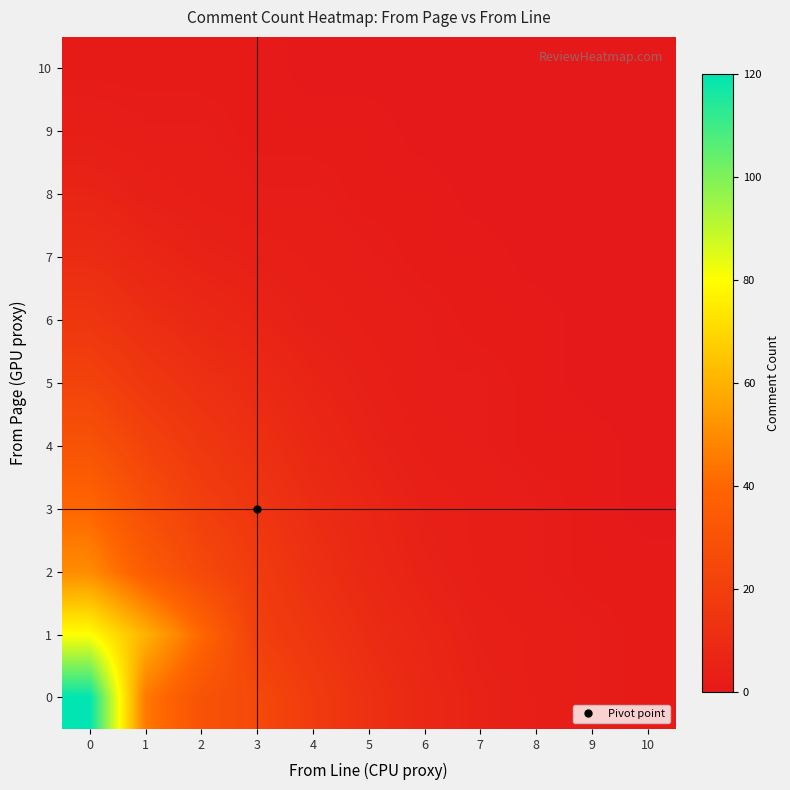

What is the maximum value shown in the chart?

120